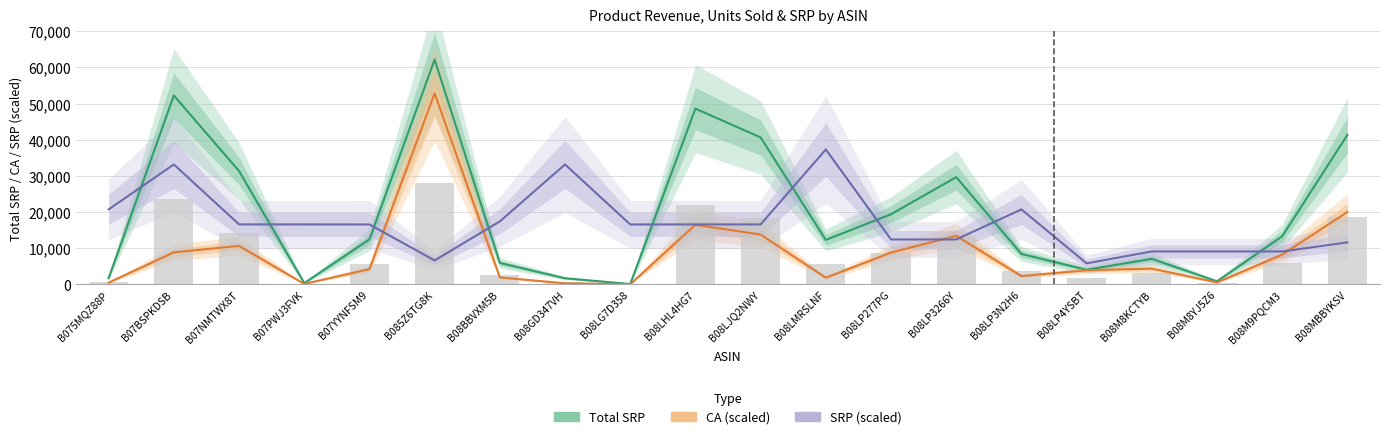

What is the smallest value displayed?

35.9